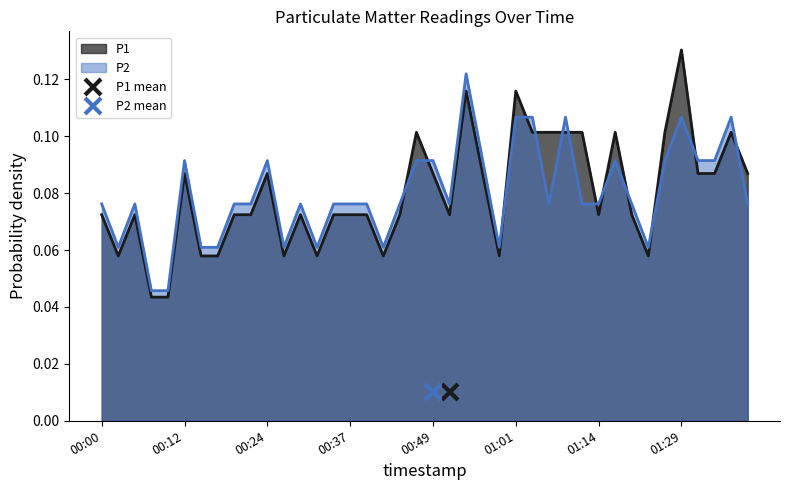

Reading right to left, list all the values displayed in this chart.

P1: 0.1	0.1	0.1	0.1	0.1	0.1	0.1	0.1	0.1	0.1	0.1	0.1	0.1	0.1	0.1	0.1	0.1	0.1	0.1	0.1	0.1	0.1	0.1	0.1	0.1	0.1	0.1	0.1	0.1	0.1	0.1	0.1	0.1	0.1	0.1	0.0	0.0	0.1	0.1	0.1
P2: 0.1	0.1	0.1	0.1	0.1	0.1	0.1	0.1	0.1	0.1	0.1	0.1	0.1	0.1	0.1	0.1	0.1	0.1	0.1	0.1	0.1	0.1	0.1	0.1	0.1	0.1	0.1	0.1	0.1	0.1	0.1	0.1	0.1	0.1	0.1	0.0	0.0	0.1	0.1	0.1